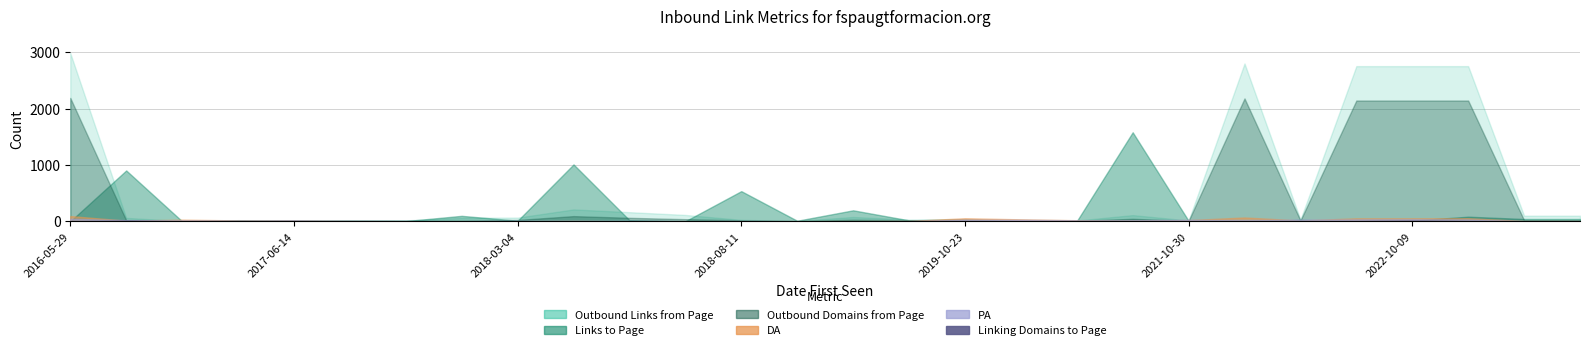

Which series has the largest total across all categories?

Outbound Links from Page